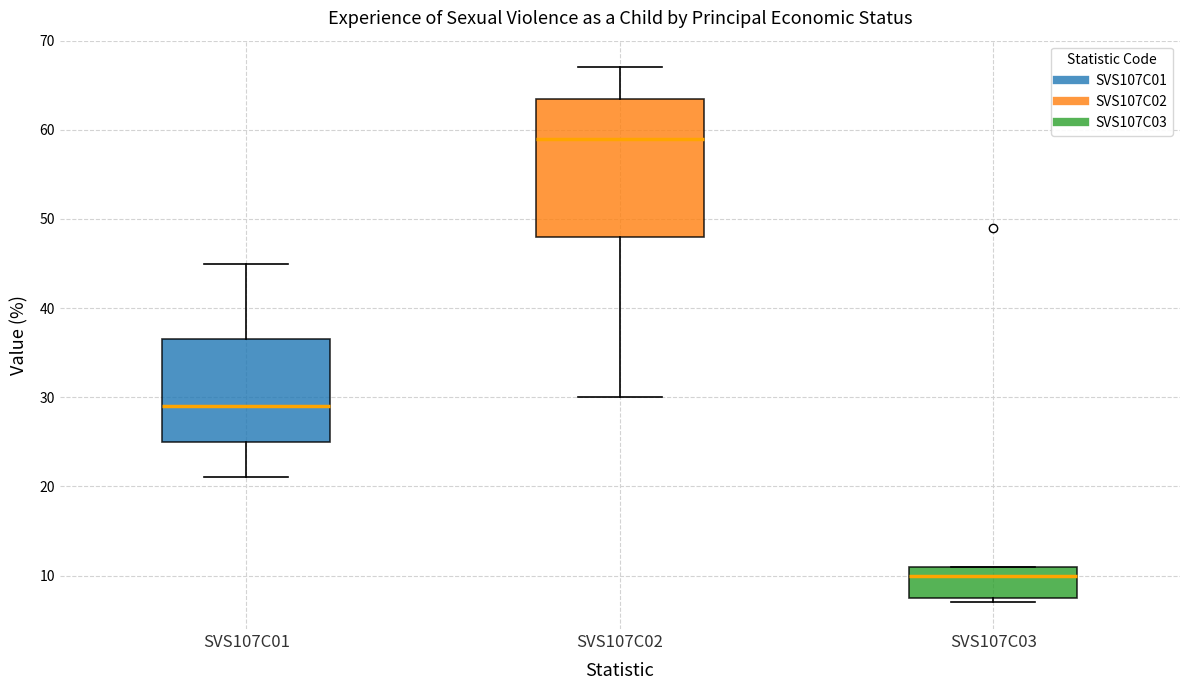

Comparing the boxes themselves (not the whiskers), which one is the tallest?

SVS107C02